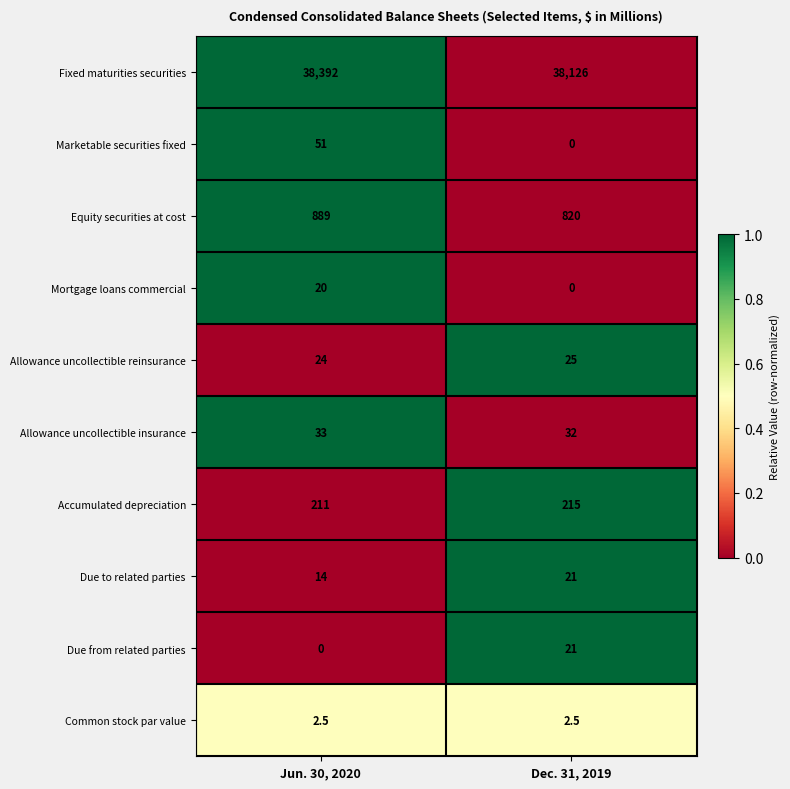

Reading left to right, what are all the values shown in this chart?

Fixed maturities securities: Jun. 30, 2020=38392.0	Dec. 31, 2019=38126.0
Marketable securities fixed: Jun. 30, 2020=51.0	Dec. 31, 2019=0.0
Equity securities at cost: Jun. 30, 2020=889.0	Dec. 31, 2019=820.0
Mortgage loans commercial: Jun. 30, 2020=20.0	Dec. 31, 2019=0.0
Allowance uncollectible reinsurance: Jun. 30, 2020=24.0	Dec. 31, 2019=25.0
Allowance uncollectible insurance: Jun. 30, 2020=33.0	Dec. 31, 2019=32.0
Accumulated depreciation: Jun. 30, 2020=211.0	Dec. 31, 2019=215.0
Due to related parties: Jun. 30, 2020=14.0	Dec. 31, 2019=21.0
Due from related parties: Jun. 30, 2020=0.0	Dec. 31, 2019=21.0
Common stock par value: Jun. 30, 2020=2.5	Dec. 31, 2019=2.5